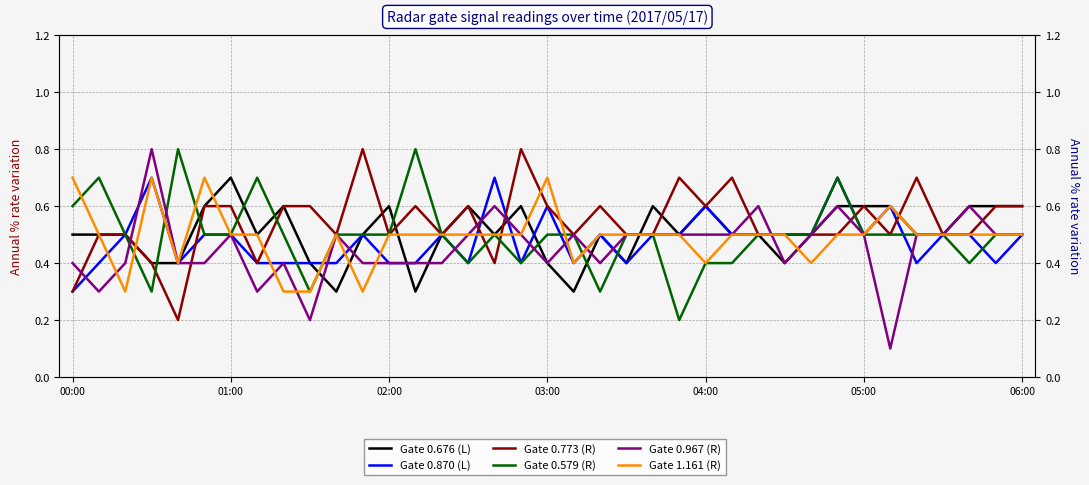

Between 13 and 34, which series saw the biggest shift?

Gate 0.579 (R)